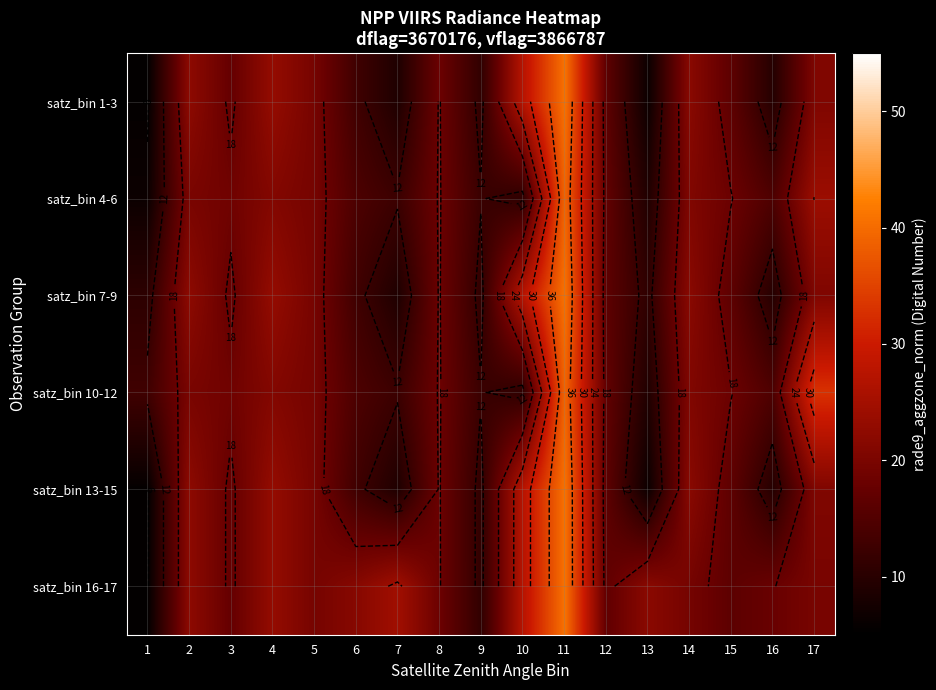

True or false: satz_bin 10-12 has a value of 19.9 at 2.

True